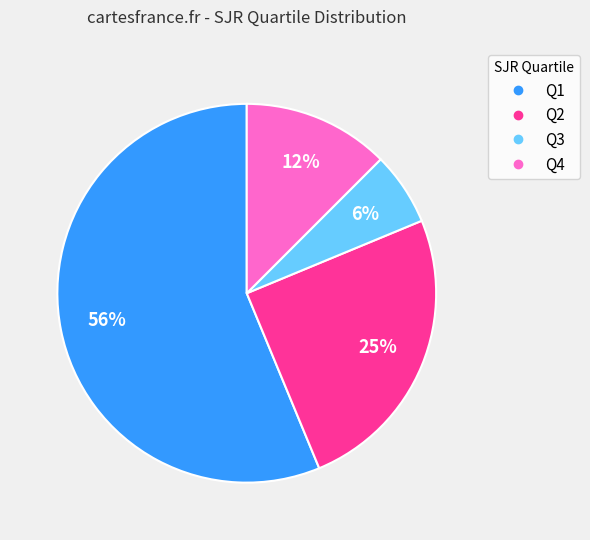

How many slices are in this pie chart?

4